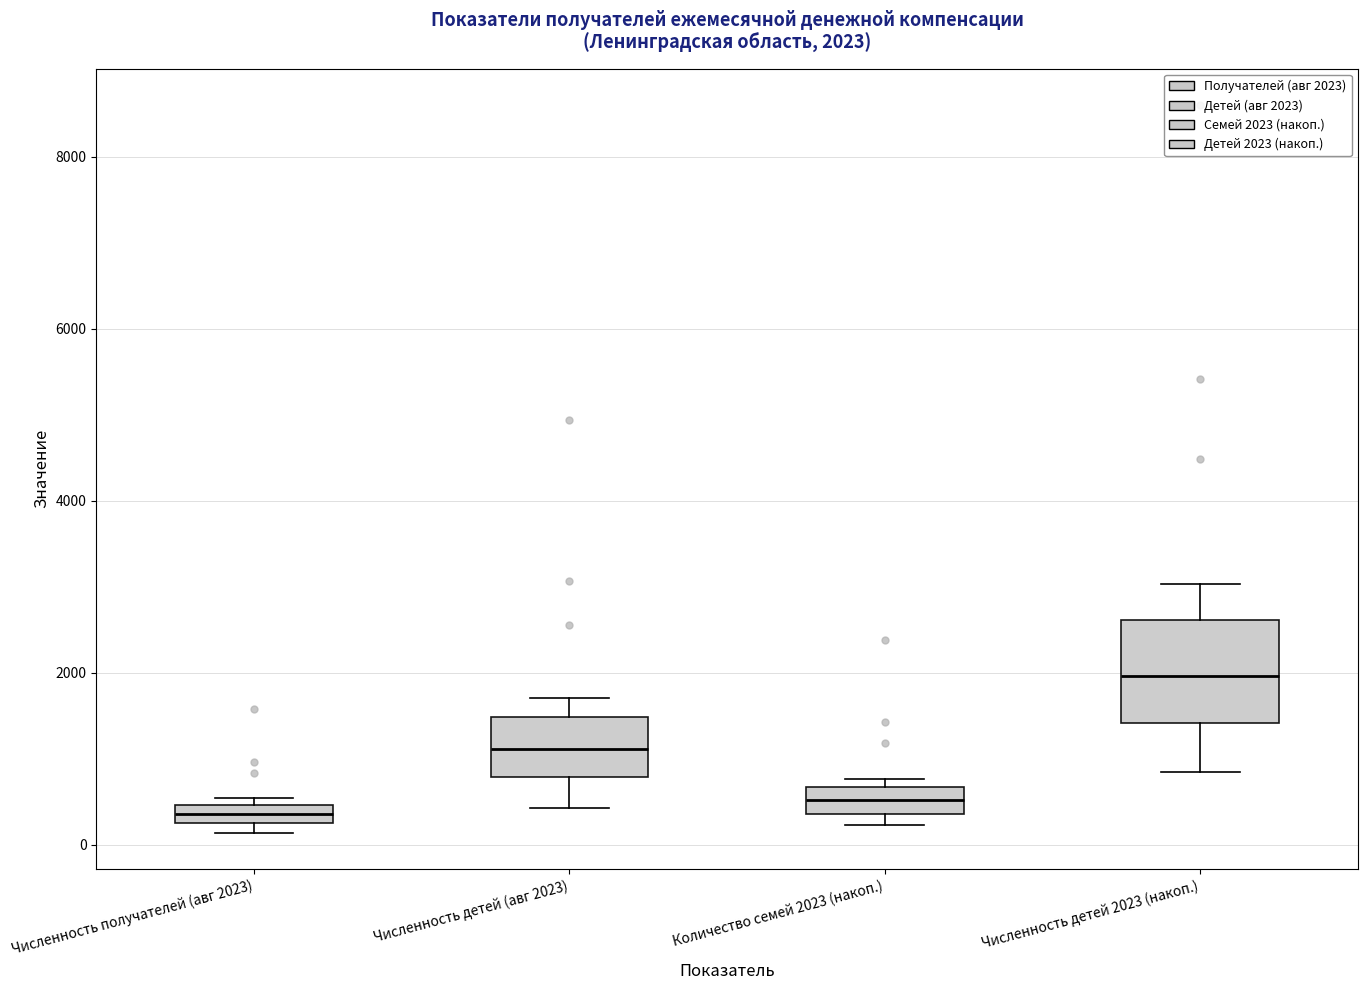

Which box has the highest median line?

Численность детей 2023 (накоп.)